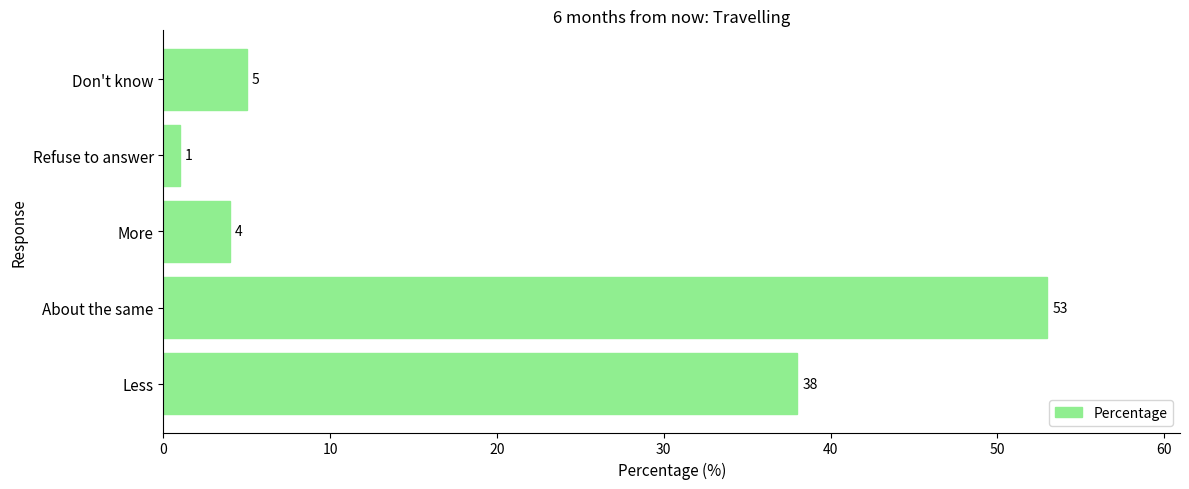

Rank the categories by value from highest to lowest.

About the same, Less, Don't know, More, Refuse to answer